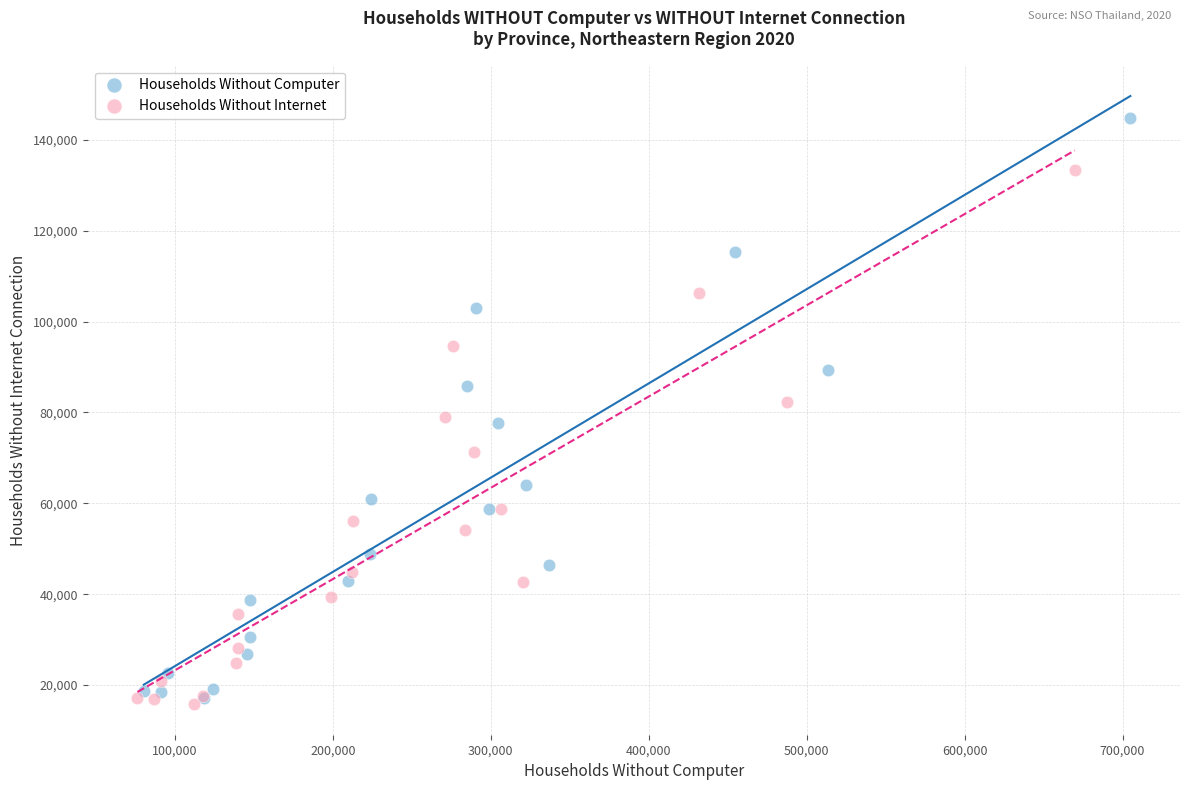

Which series has the widest spread of Y values?

Households Without Computer